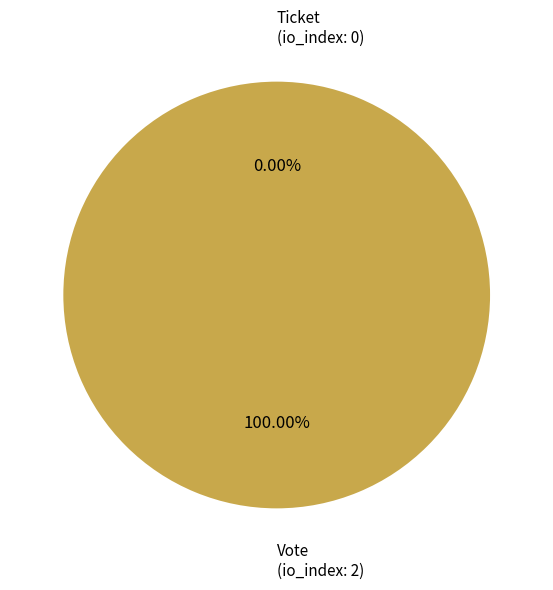

True or false: Ticket accounts for 1% of the total.

False